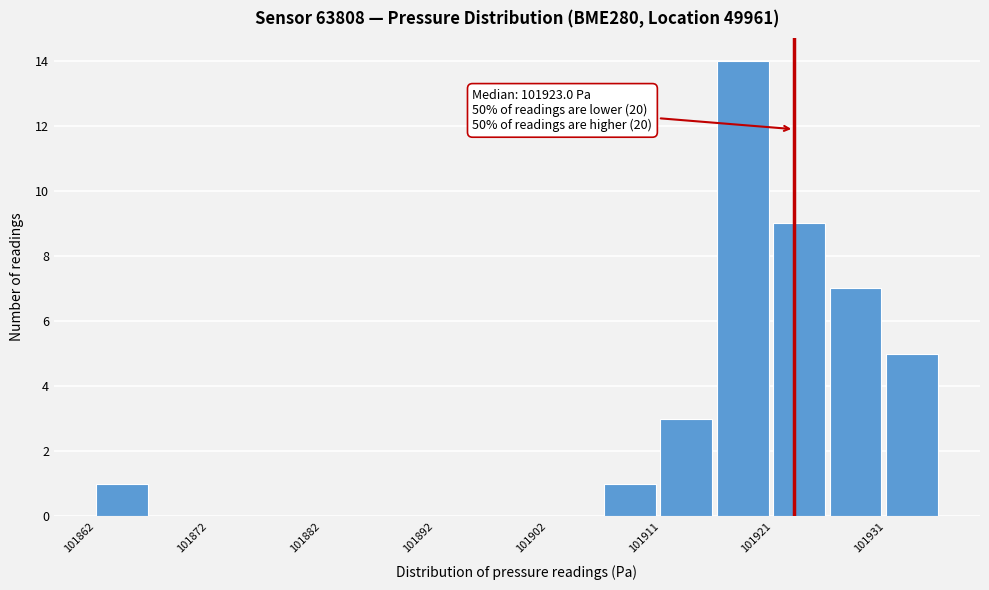

Which range on the x-axis has the tallest bar?

101916 to 101921